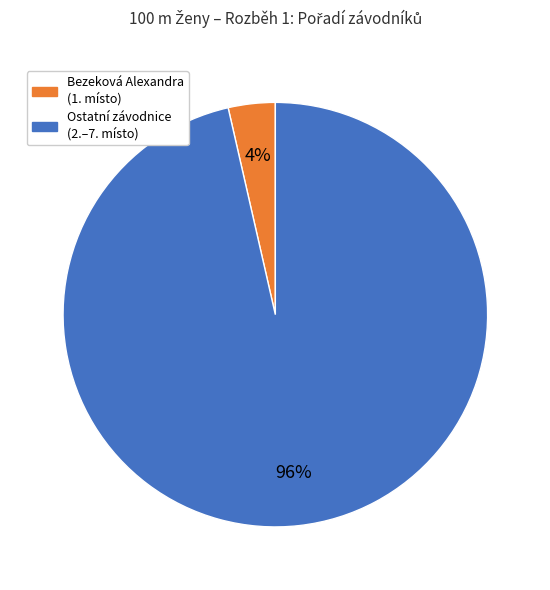

Is there a majority slice in this chart?

Yes